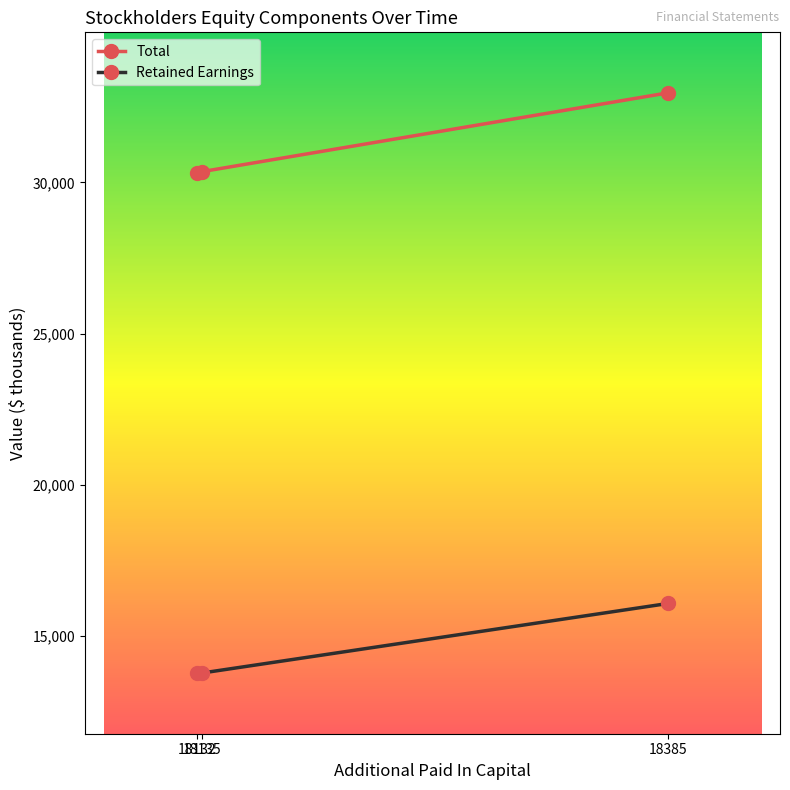

Rank the series by their maximum value, from lowest to highest.

Retained Earnings, Total